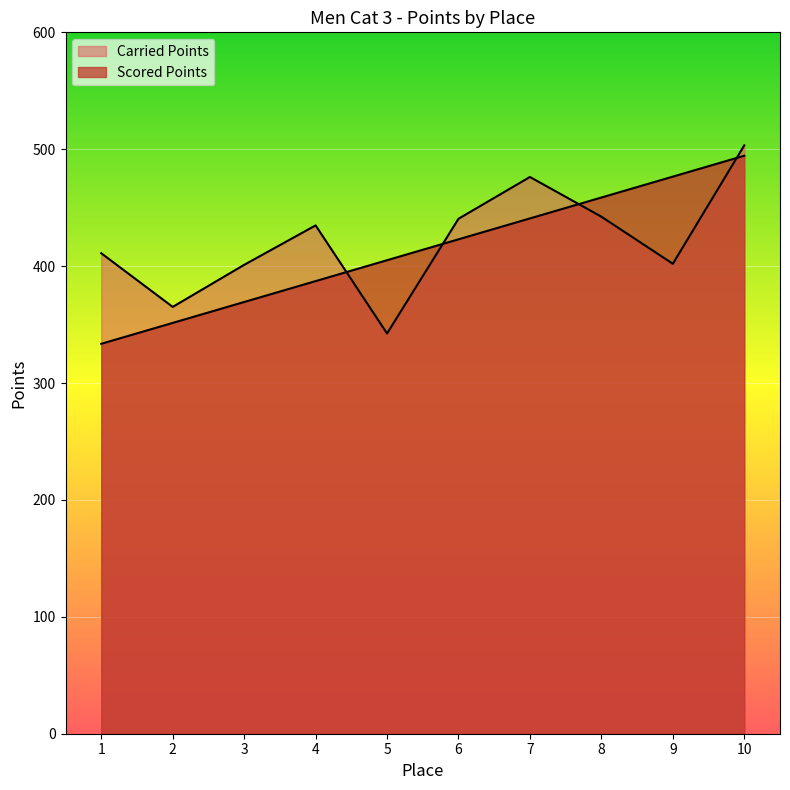

True or false: Scored Points has a value of 229.7 at 2.

False